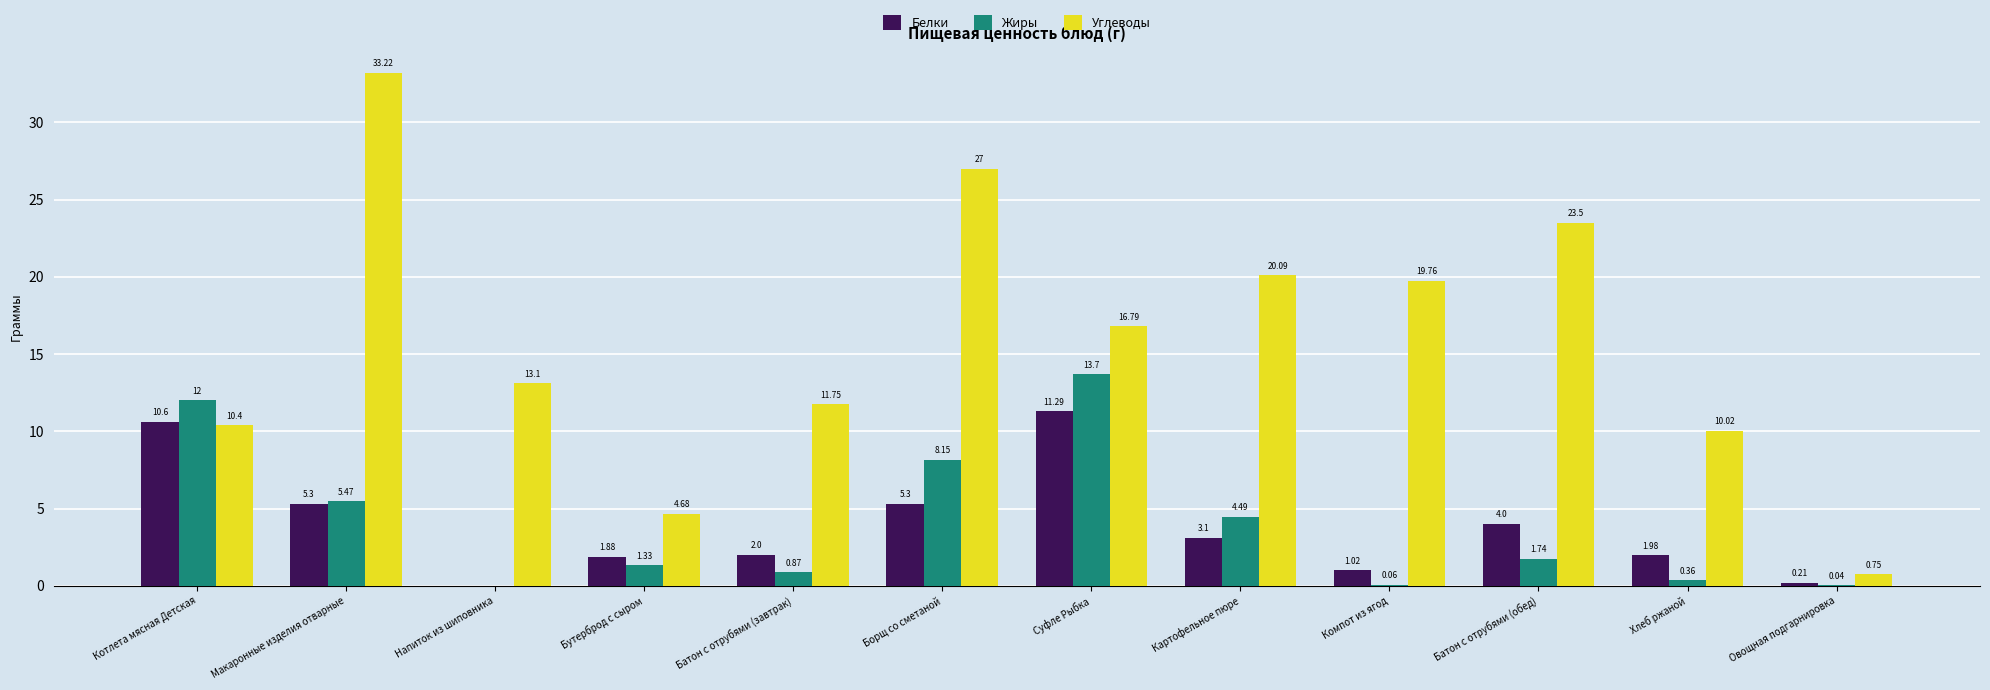

What is the sum of all Белки values?

46.7